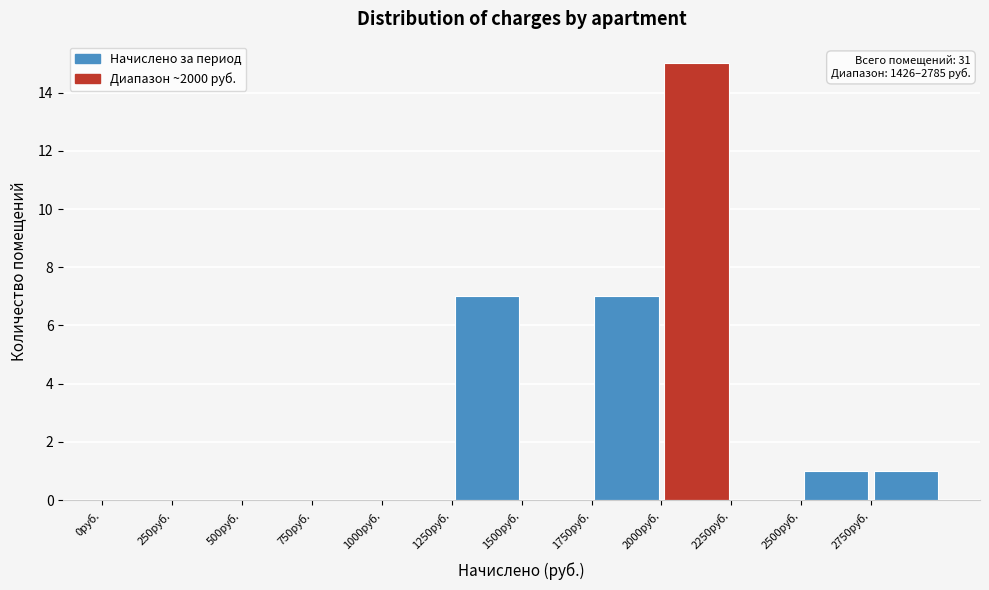

Which range on the x-axis has the tallest bar?

2000 to 2250